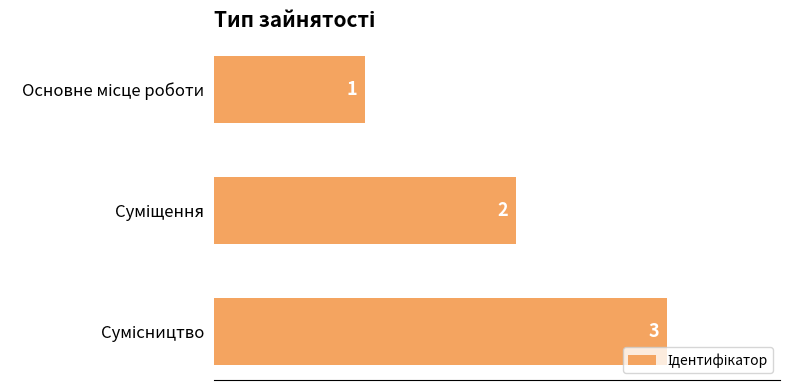

How many series are shown in this chart?

1